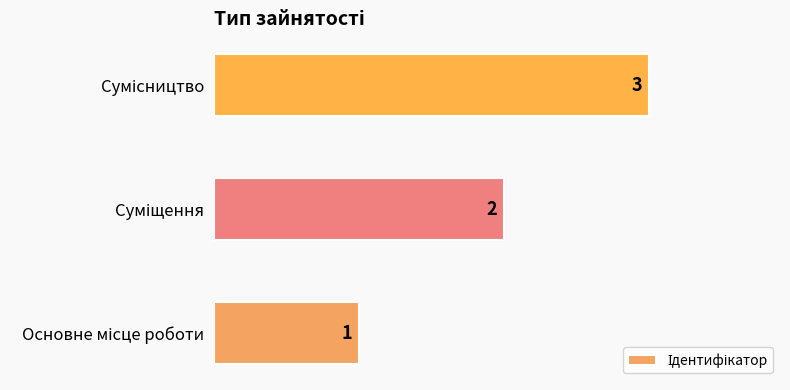

What is the maximum value shown in the chart?

3